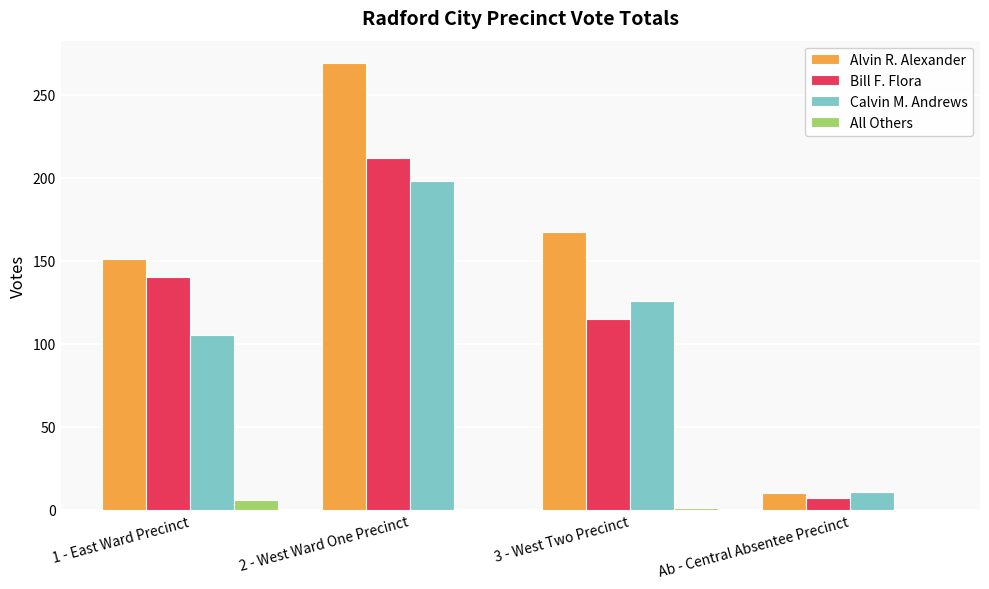

What is the difference between the Calvin M. Andrews values at 1 - East Ward Precinct and 2 - West Ward One Precinct?

93